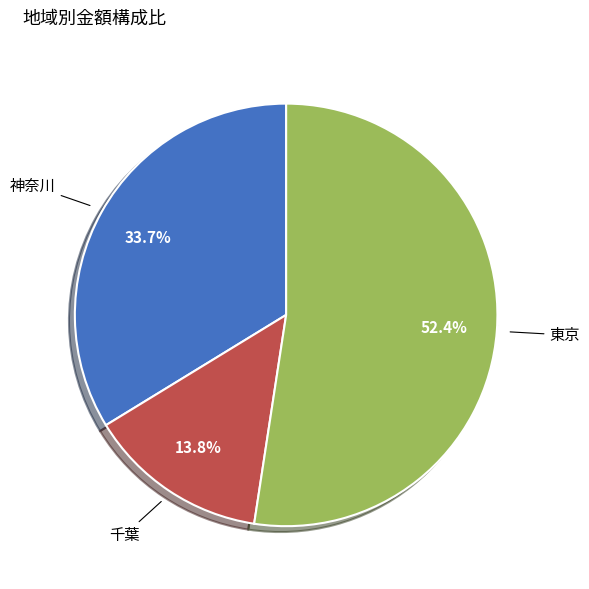

To the nearest percent, what is the combined percentage of 東京 and 千葉?

66%